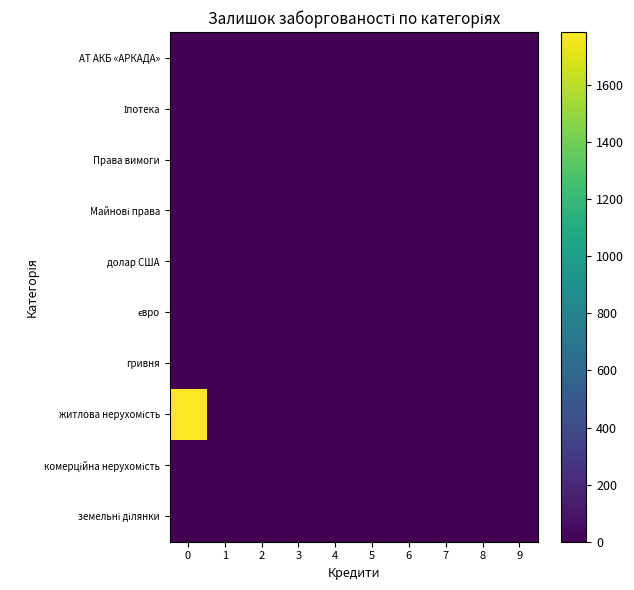

At how many categories does at least one series exceed 804?

1